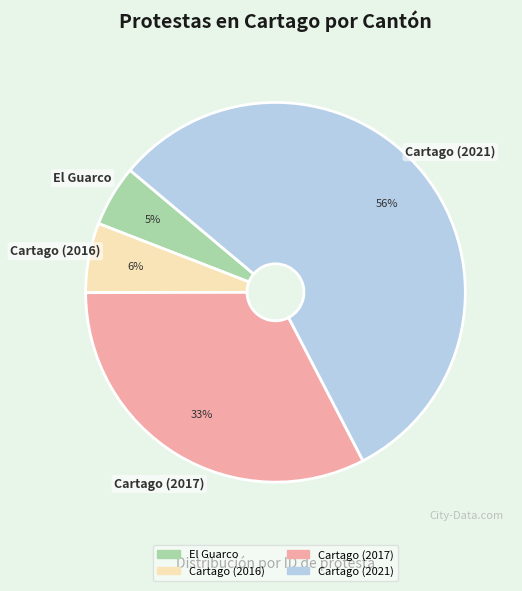

Is the sum of Cartago (2021) and Cartago (2017) greater than half?

Yes